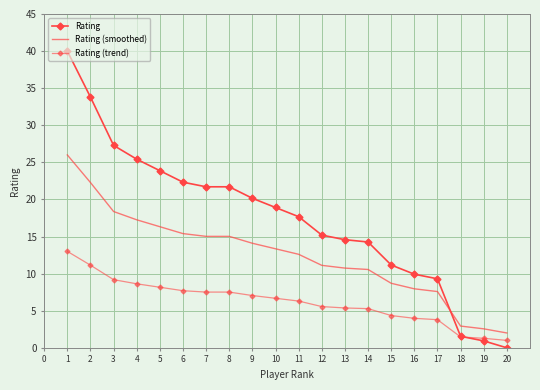

Which series has the widest spread of values?

Rating